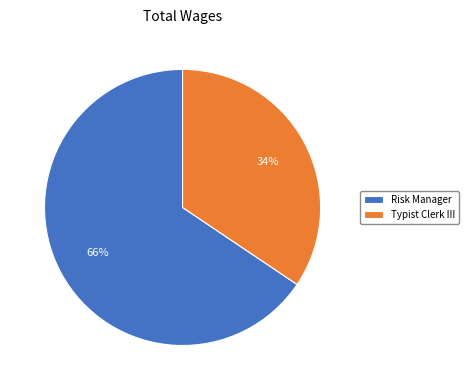

Does Typist Clerk III account for over 50% of the chart?

No